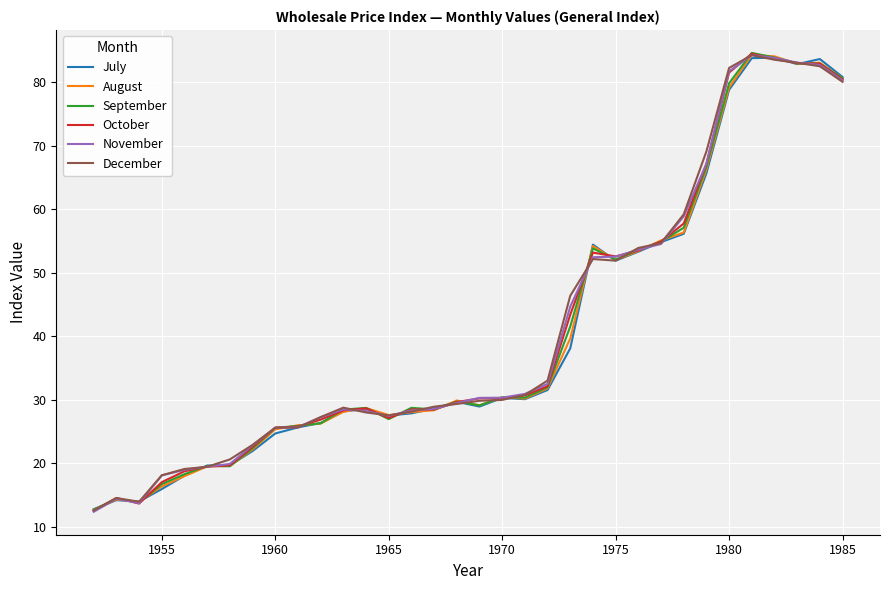

What is the difference between the maximum and minimum values in the November series?

71.9